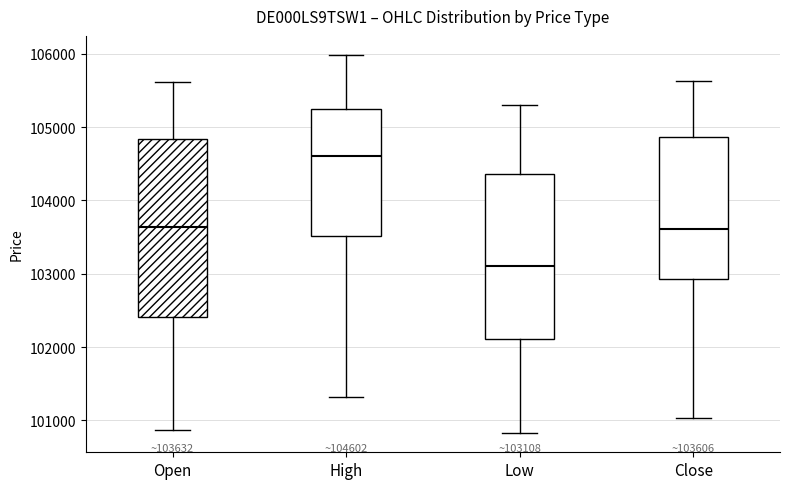

Which box's median line is the highest?

High